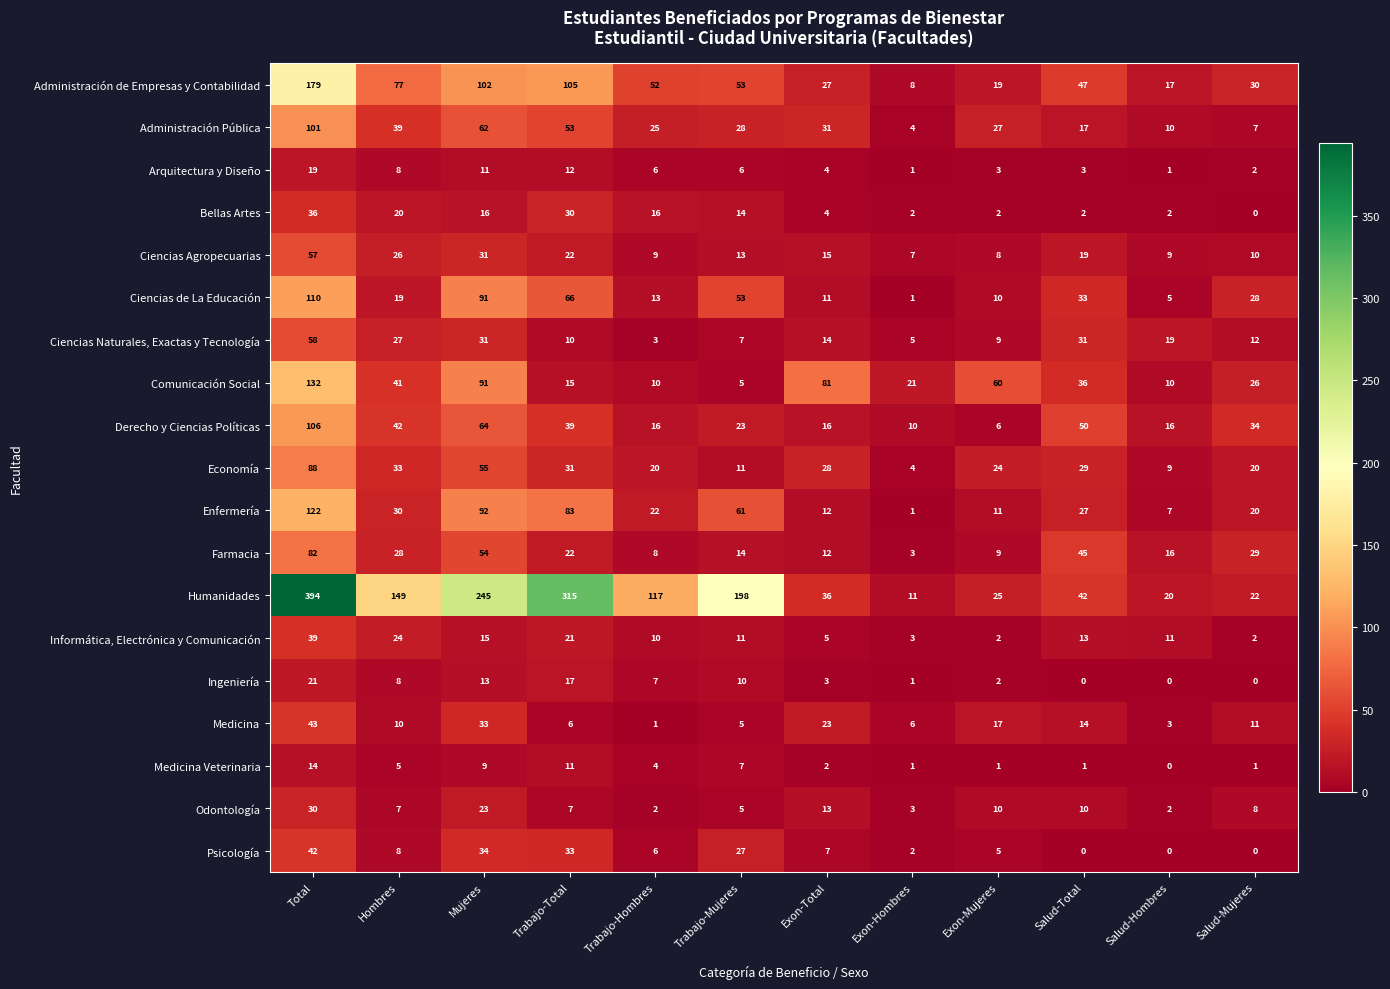

Where is Medicina Veterinaria nearest to the value 7?

Trabajo-Mujeres